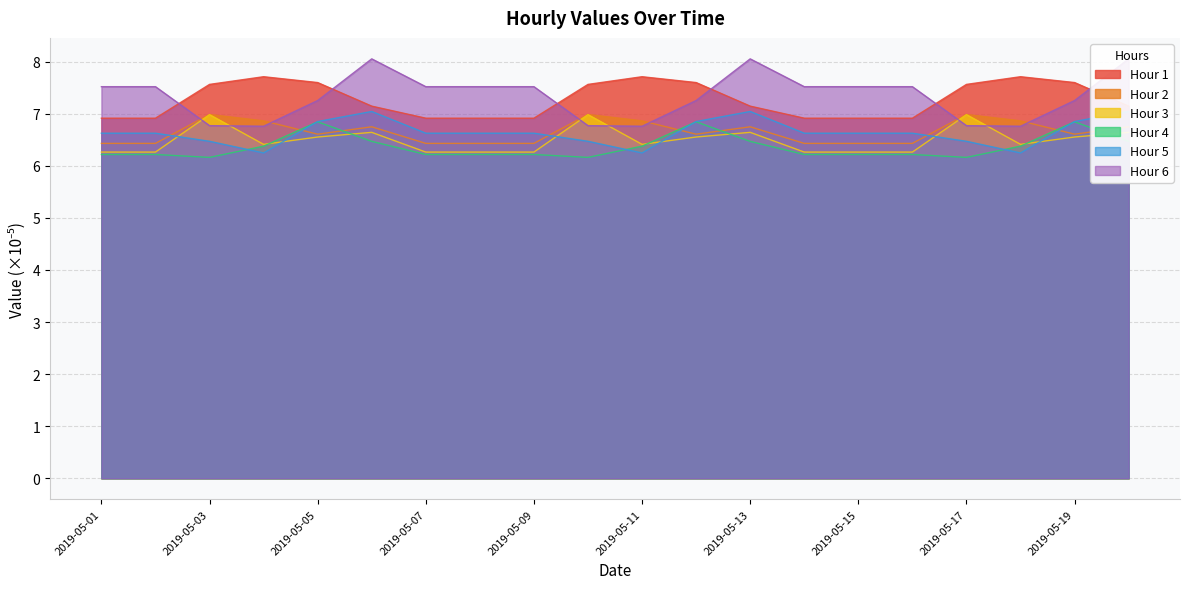

At which category does Hour 3 reach its first local valley?

2019-05-04